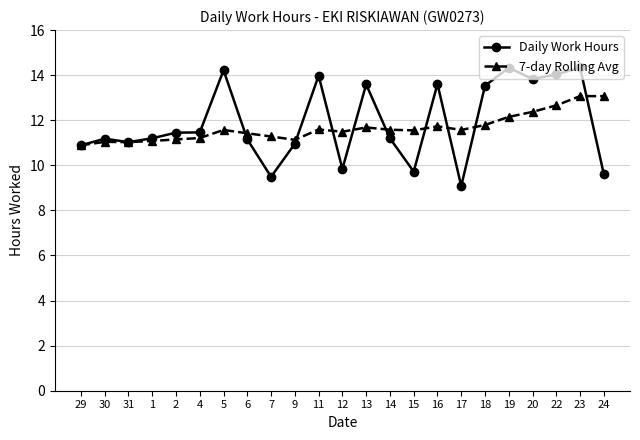

At which category is the sum across all series the highest?

23